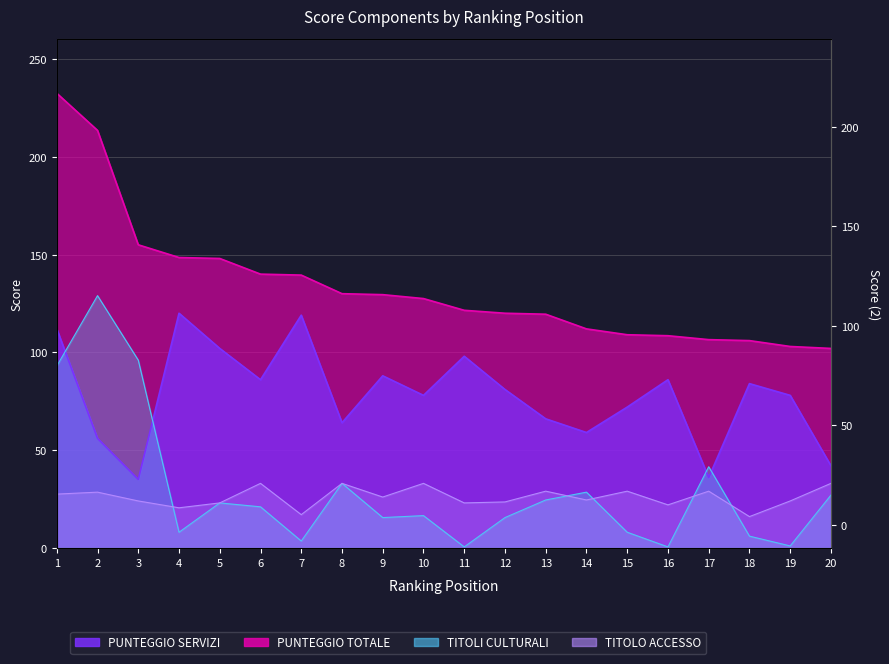

List the series in order of their peak value, lowest first.

PUNTEGGIO TITOLO ACCESSO, PUNTEGGIO SERVIZI, PUNTEGGIO TITOLI CULTURALI, PUNTEGGIO TOTALE